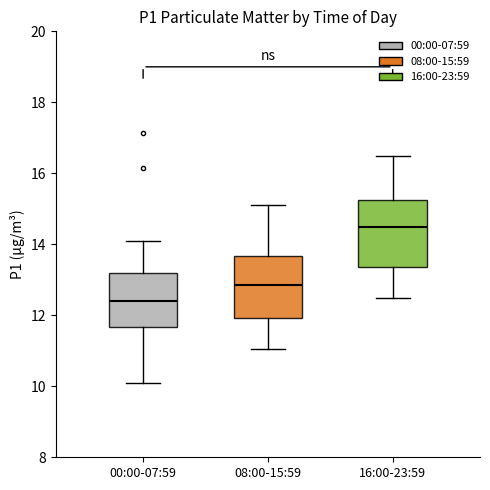

Where does the median line of the box for 08:00-15:59 sit on the y-axis? The values are not printed on the chart, so give them approximately, as read against the axis.

12.8